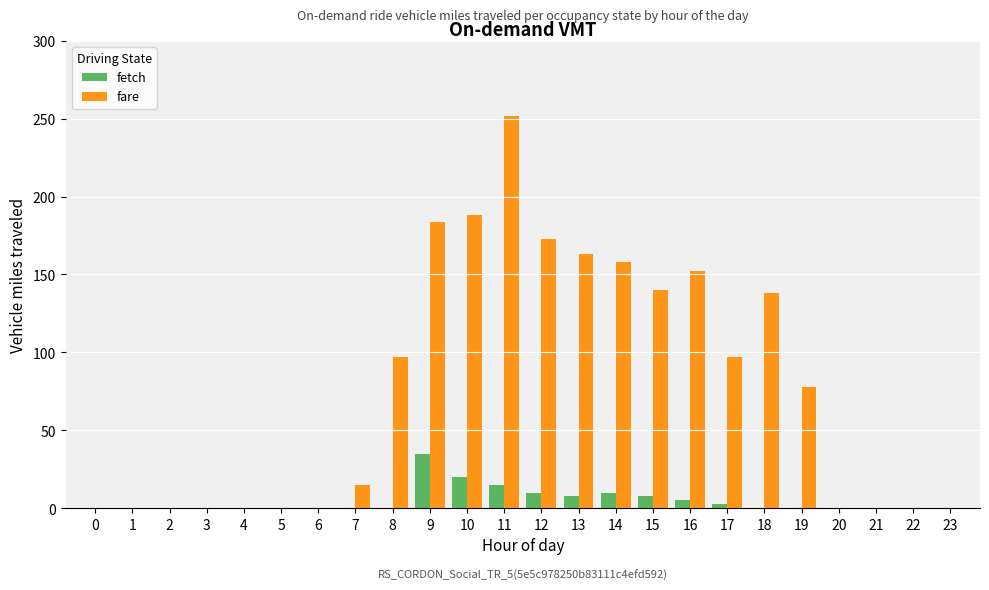

Is it true that fetch equals -14 at 23?

False